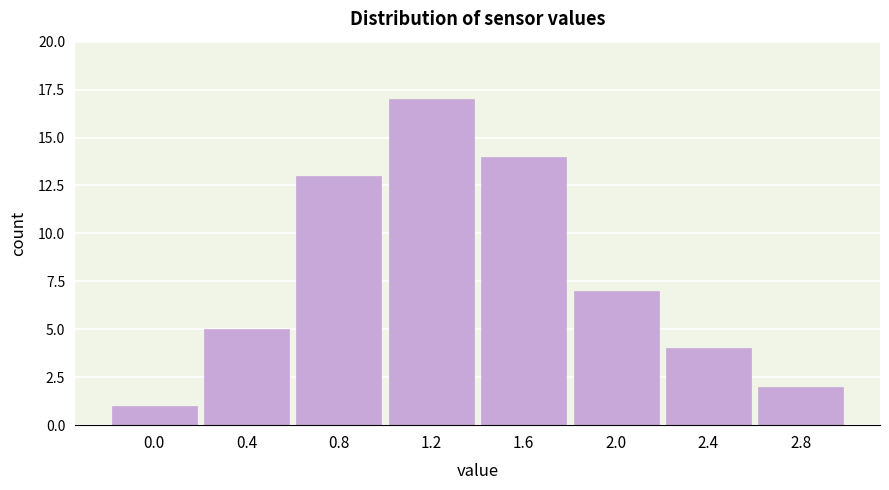

Reading left to right, transcribe all the data shown in this chart.

0.0=1	0.4=5	0.8=13	1.2=17	1.6=14	2.0=7	2.4=4	2.8=2